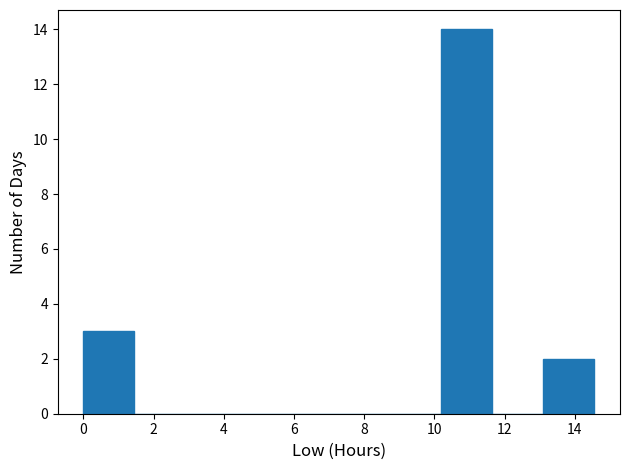

Reading left to right, list every bar in this chart as the range it spans on the x-axis followed by its height. Neither the bar edges nor the heights are printed on the chart, so give them approximately, as read against the axes.

0.0 to 1.4: 3
1.4 to 3.0: 0
3.0 to 4.4: 0
4.4 to 5.8: 0
5.8 to 7.2: 0
7.2 to 8.8: 0
8.8 to 10.2: 0
10.2 to 11.6: 14
11.6 to 13.2: 0
13.2 to 14.6: 2